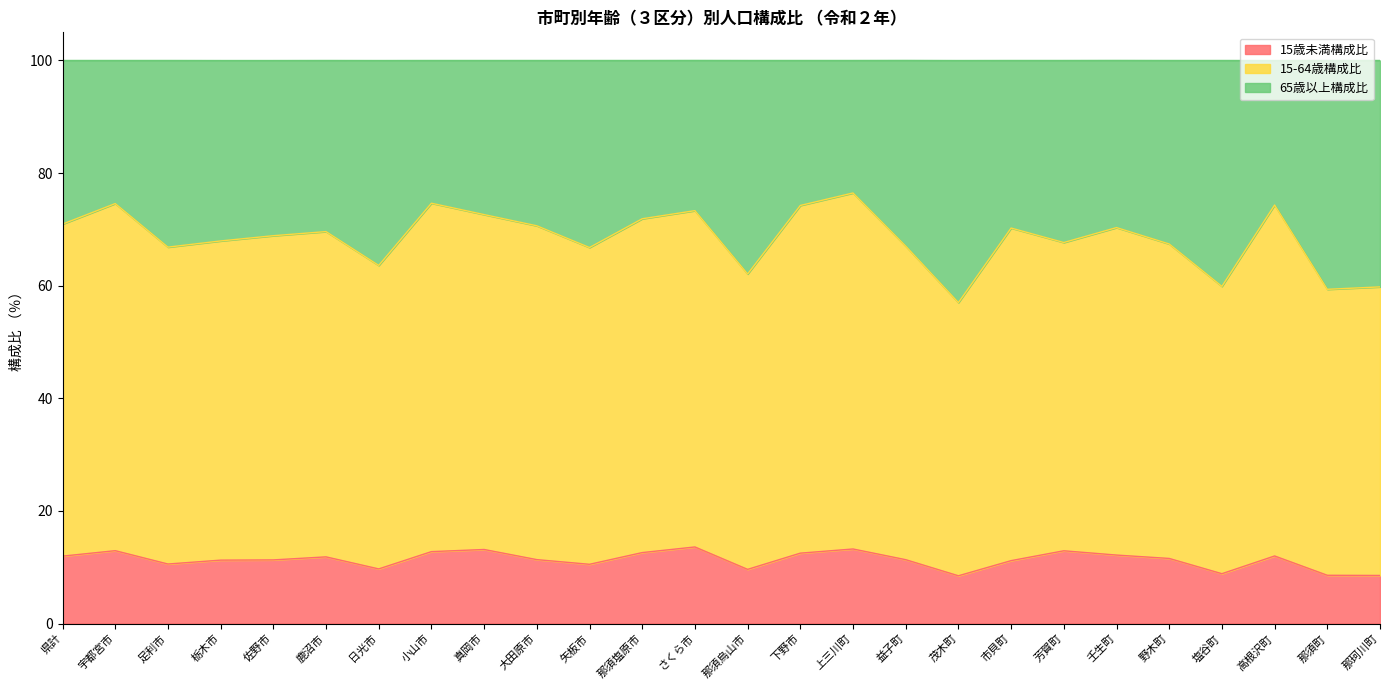

The 15歳未満構成比 series shows 11.6 at 野木町. True or false?

True